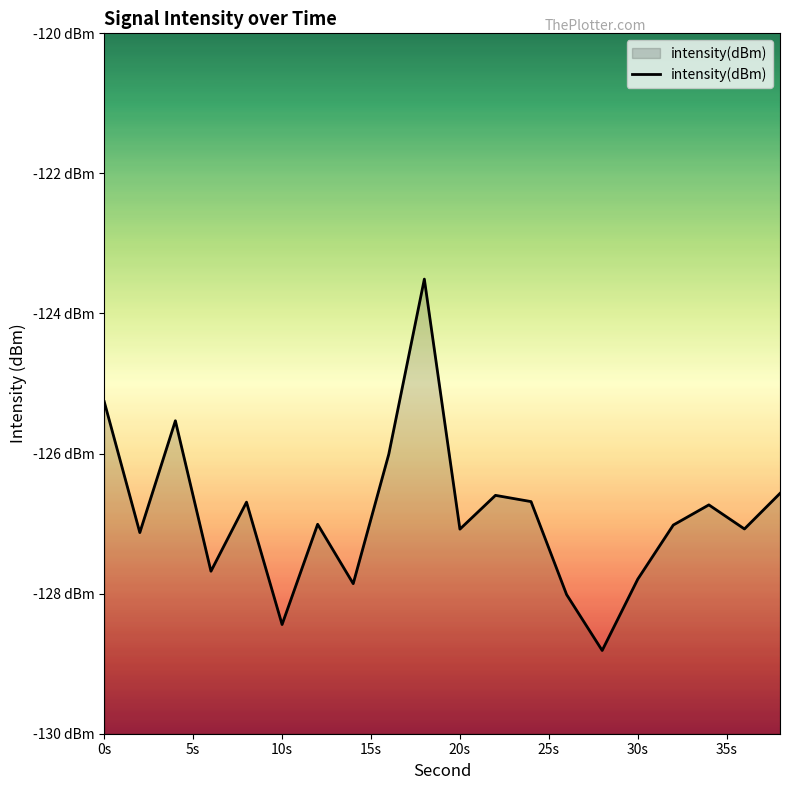

Is it true that the value at 19 is -33.2?

False